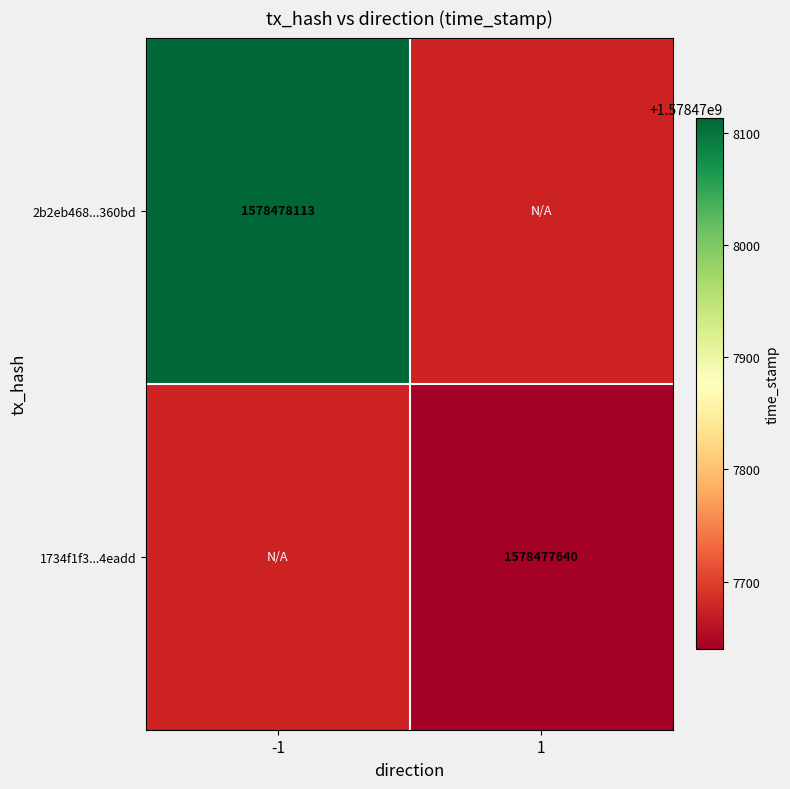

The value of 1734f1f3d401687d7b166b2acc65201a194eadd at time_stamp is 1578477640. True or false?

True